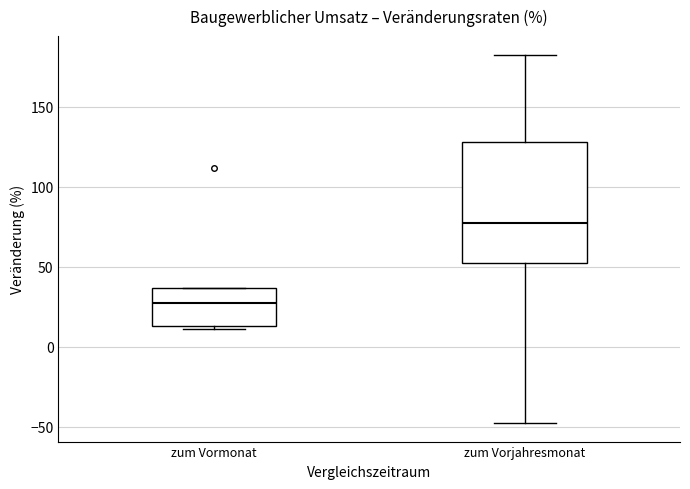

Which box's median line is the highest?

zum Vorjahresmonat